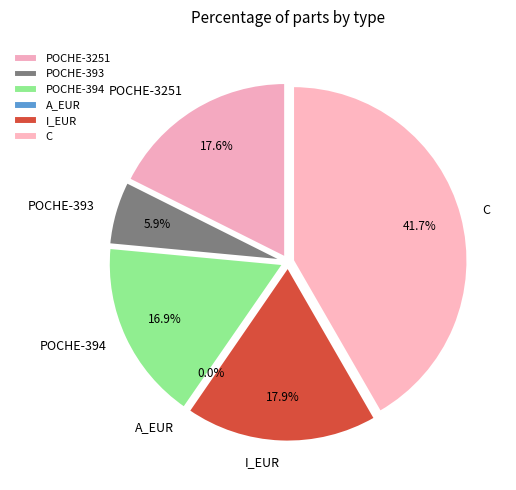

What is the ratio of the value at POCHE-3251 to the value at POCHE-393?

3.0